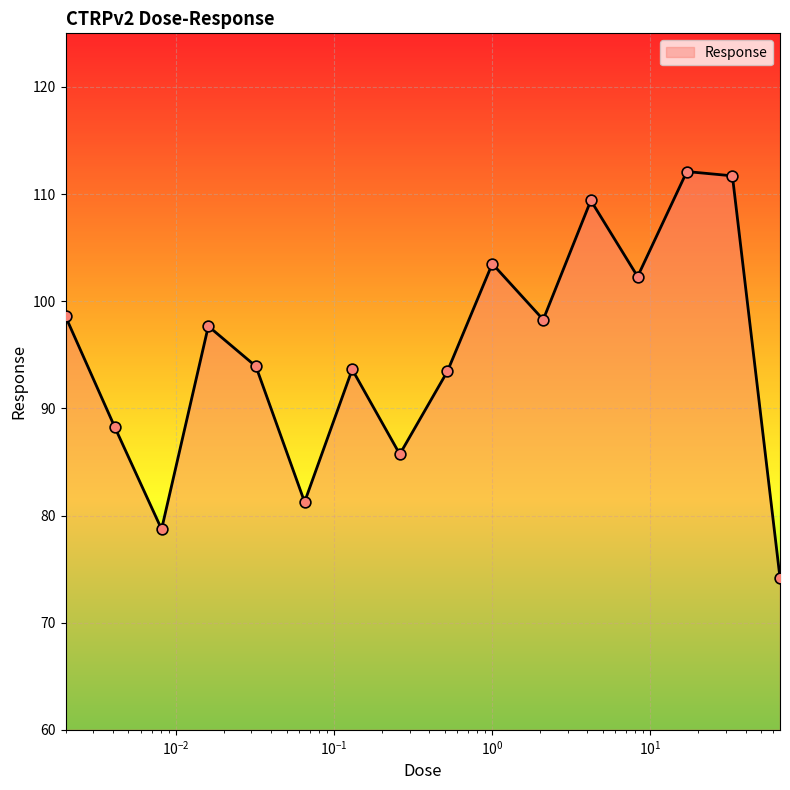

What is the greatest value displayed?

112.1